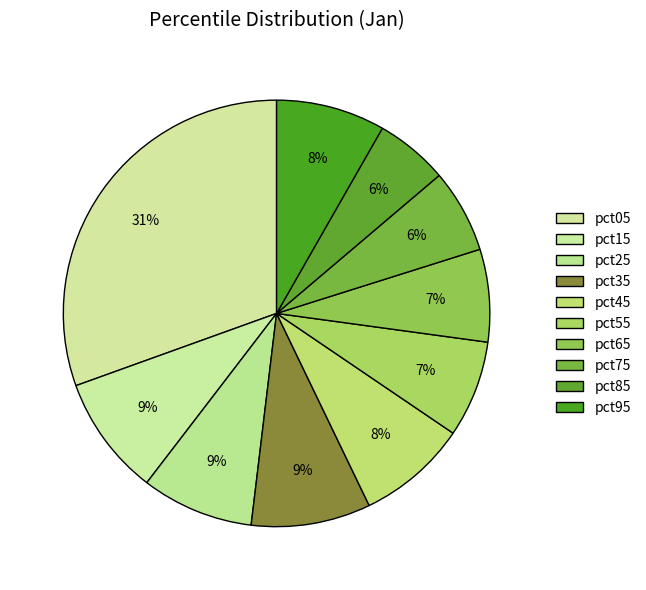

Is it true that pct45 is 8% of the pie?

True